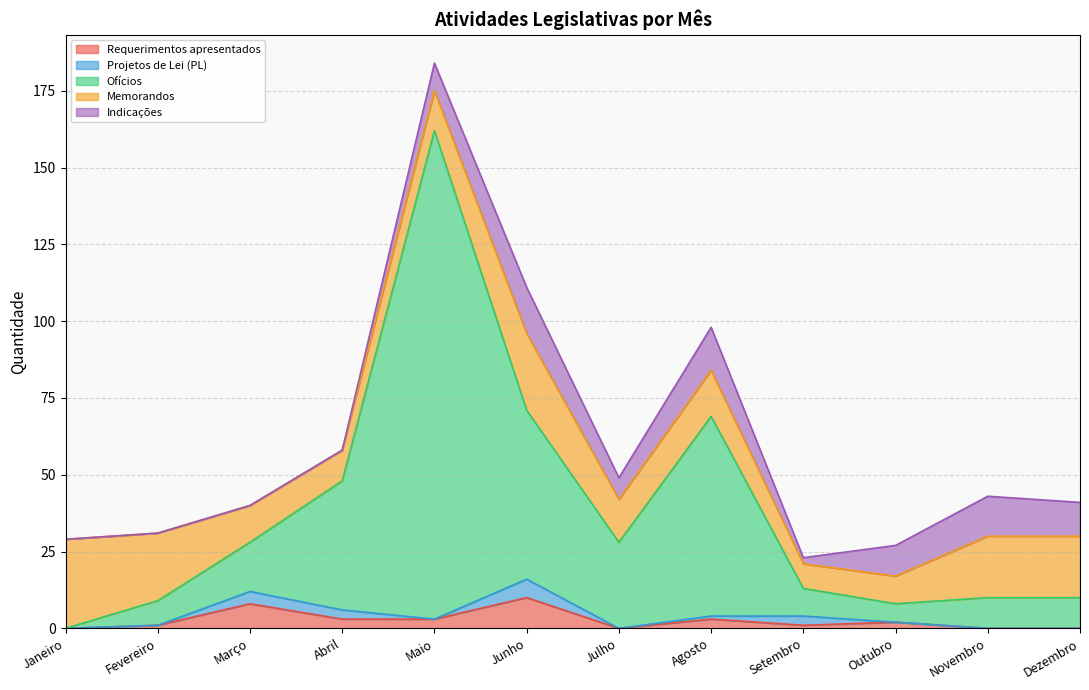

List the labels in order of Ofícios value, largest first.

Maio, Agosto, Junho, Abril, Julho, Março, Novembro, Dezembro, Setembro, Fevereiro, Outubro, Janeiro